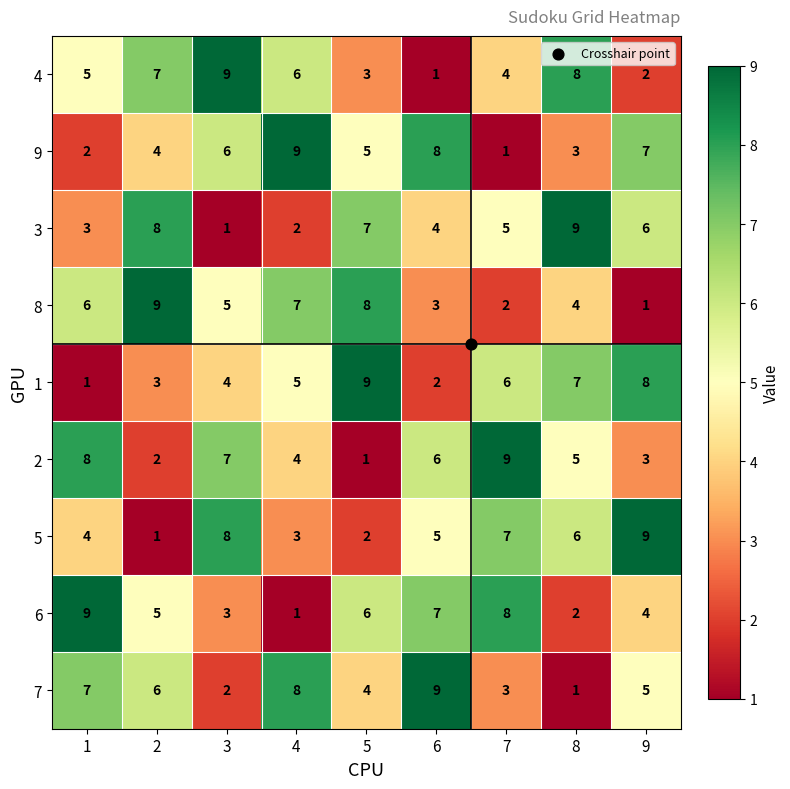

What is the total value across all series at 2?

45